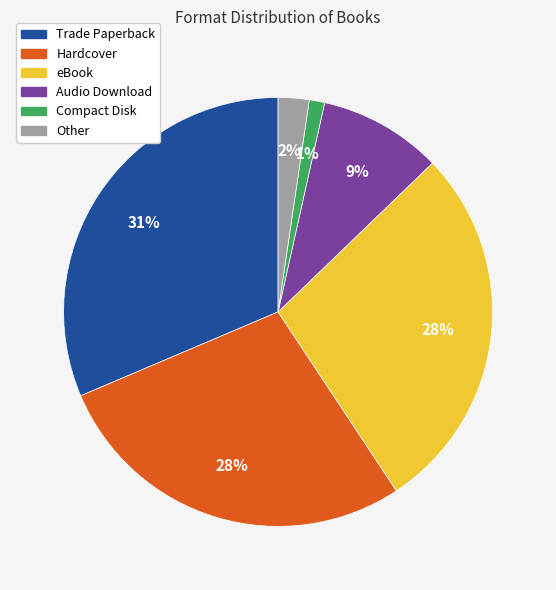

Which slice is the largest?

Trade Paperback